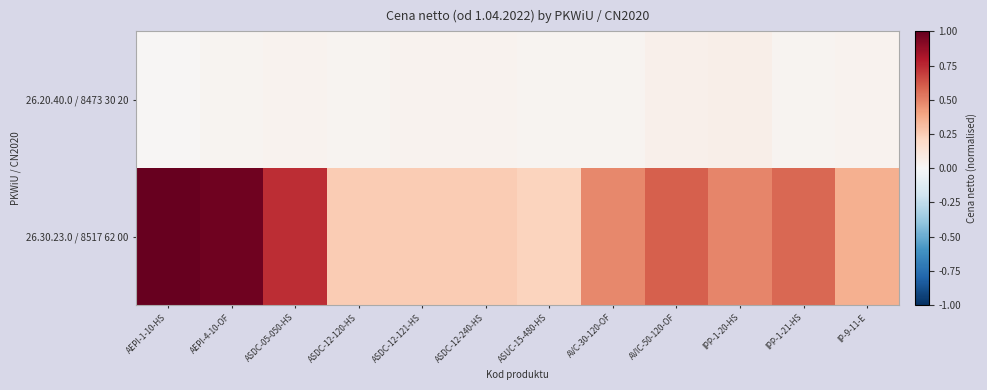

What is the difference between the highest and lowest values at AVC-30-120-OF?

0.5